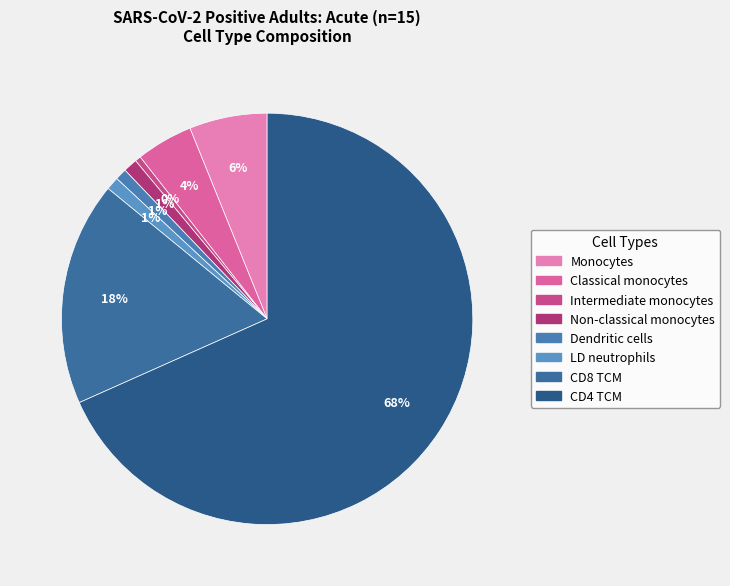

What is the change in value from Non-classical monocytes to Dendritic cells?

-0.1